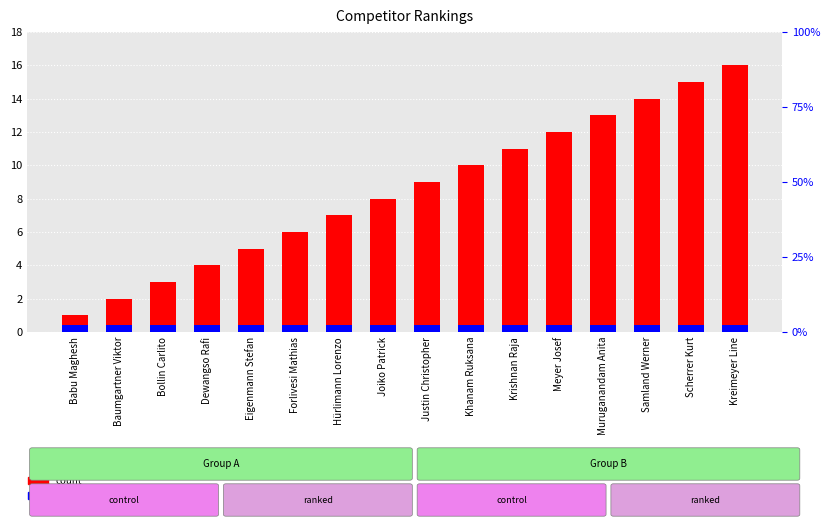

Which category has the lowest value in the count series?

Babu Maghesh